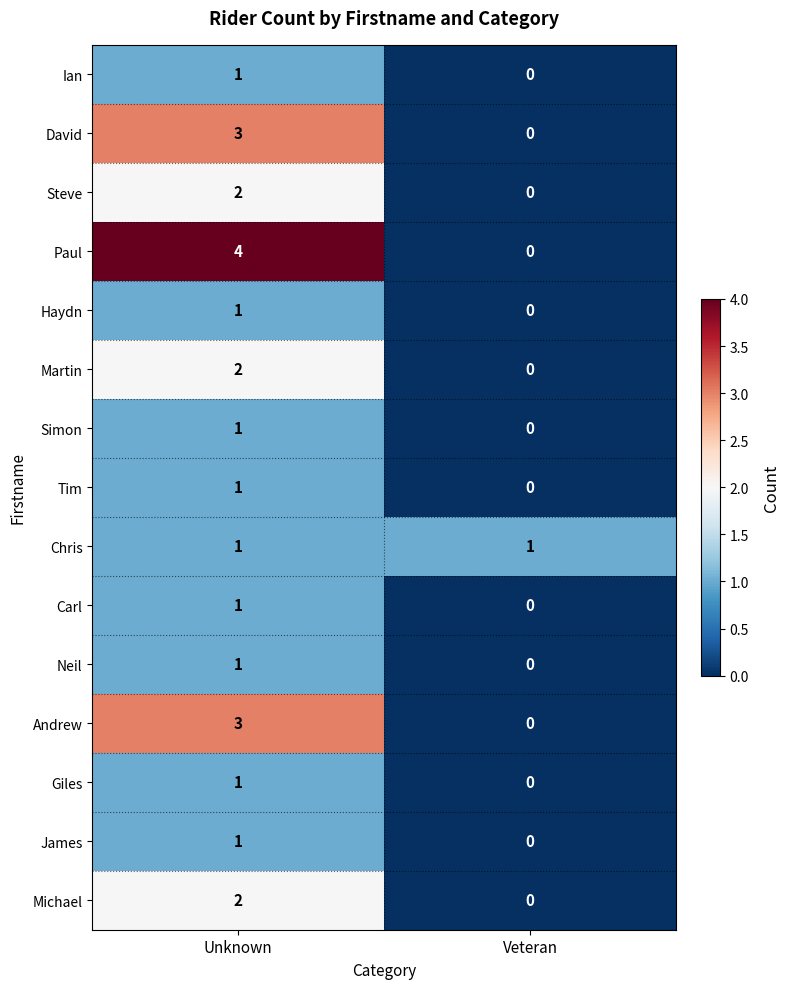

The Neil series shows 2 at Unknown. True or false?

False